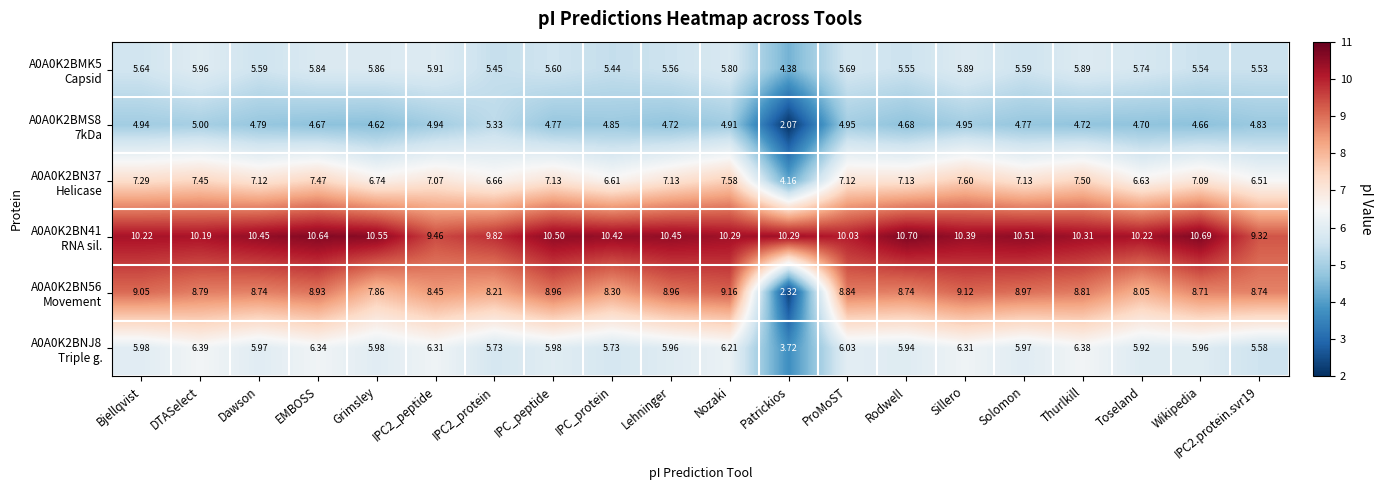

How many distinct data groups are displayed?

6